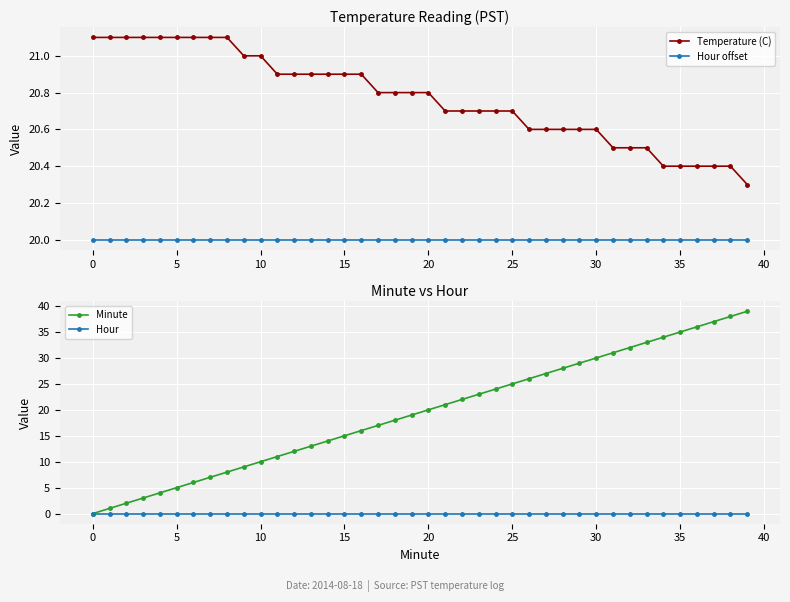

Which series has the largest range (max minus min)?

Minute